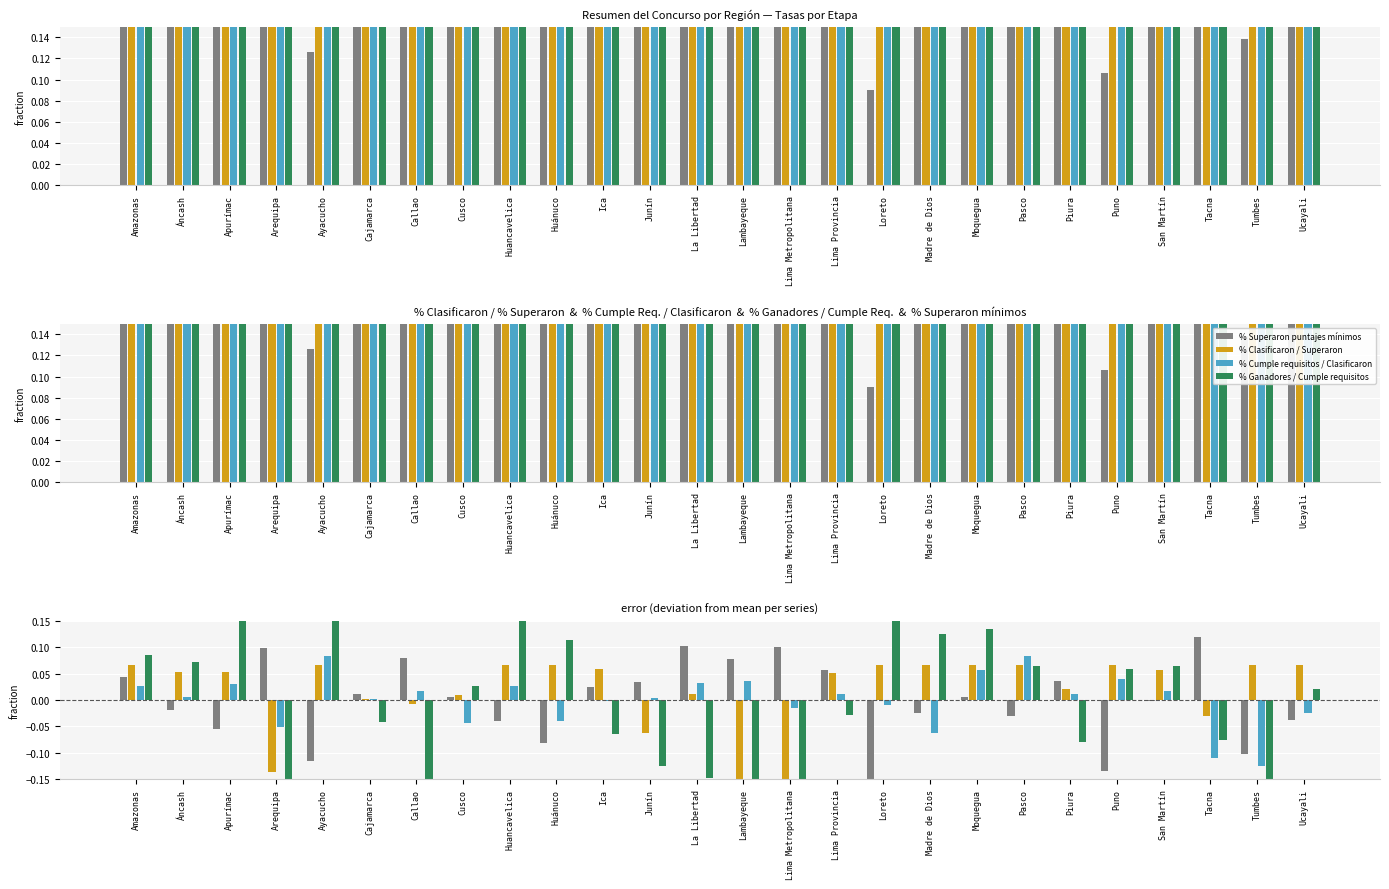

What is the highest value of the % Cumple requisitos / Clasificaron series?

0.1